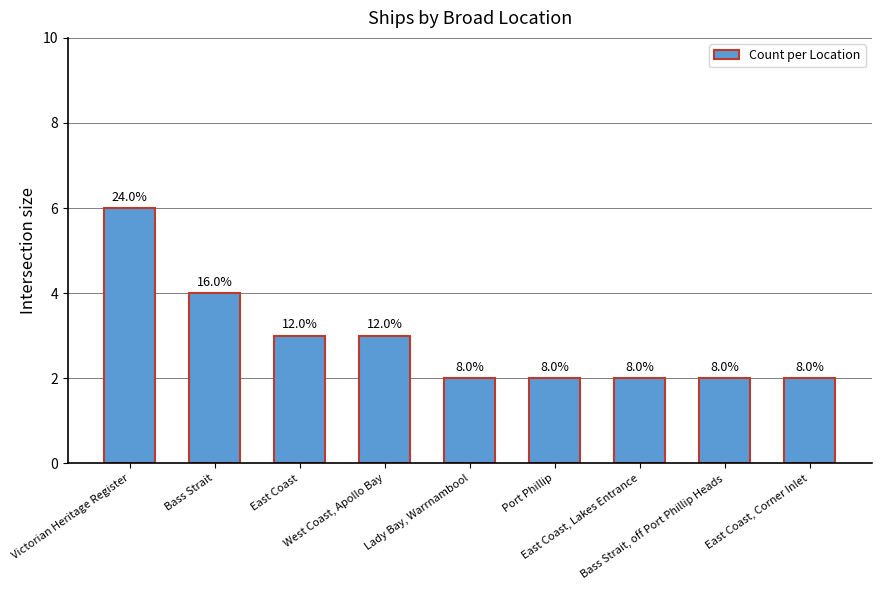

Which label corresponds to the smallest value in the chart?

Lady Bay, Warrnambool